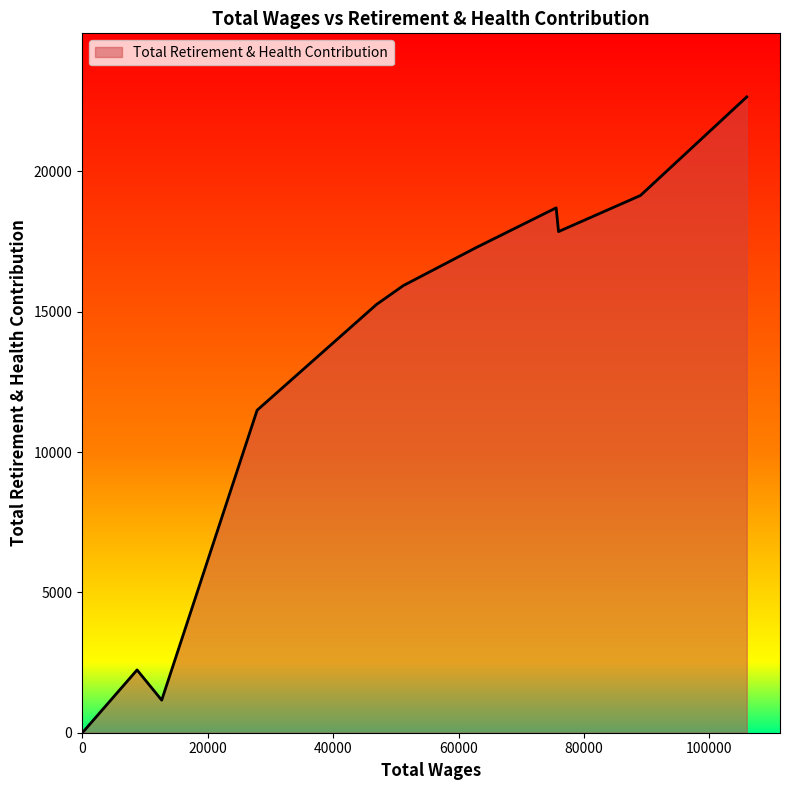

What is the maximum value shown in the chart?

22651